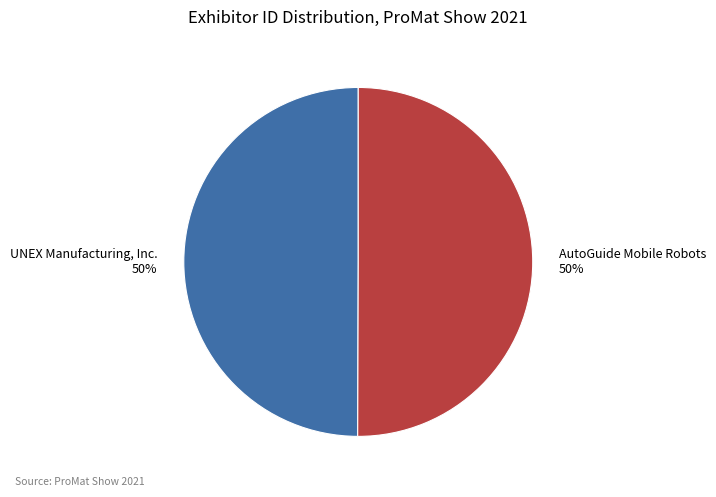

Count the number of slices in the pie.

2